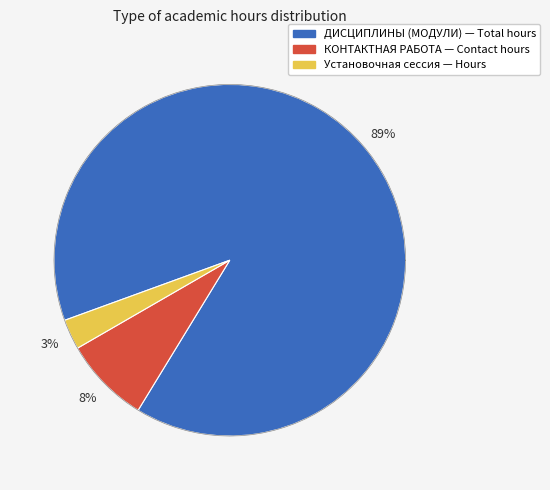

Is Установочная сессия the majority of the pie?

No